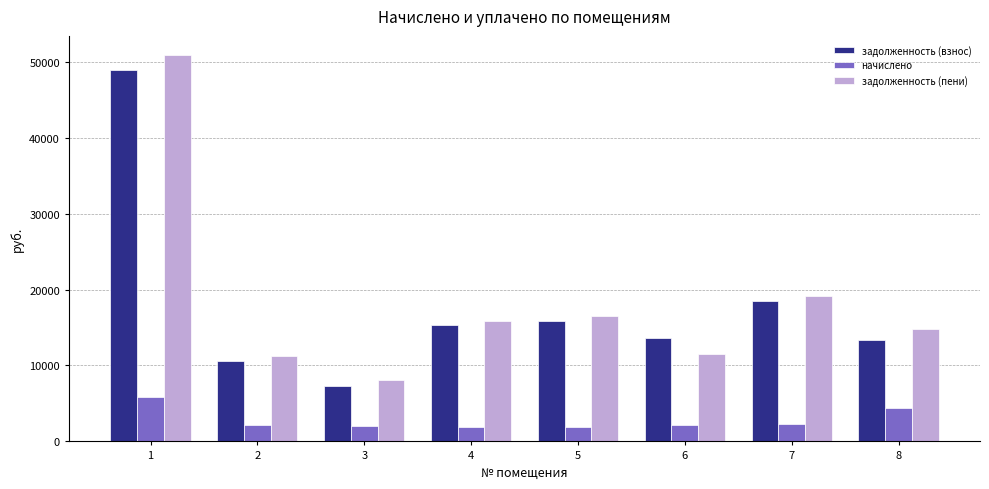

What is the difference between the maximum and minimum values in the задолженность (пени) series?

42825.0